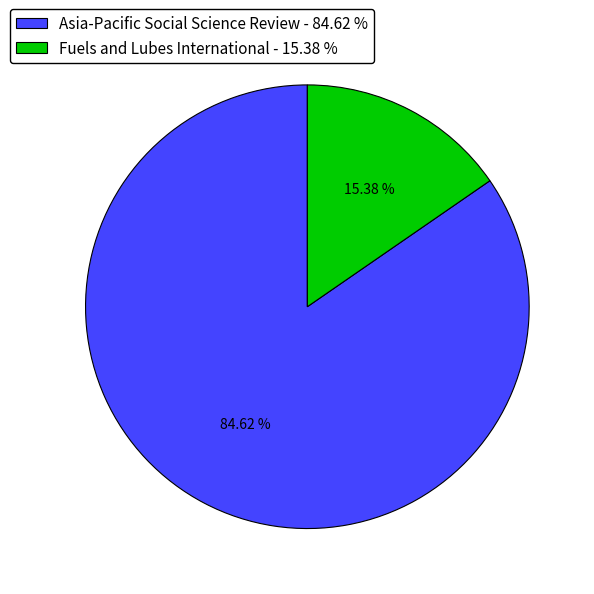

The Asia-Pacific Social Science Review slice represents 85% of the pie. True or false?

True